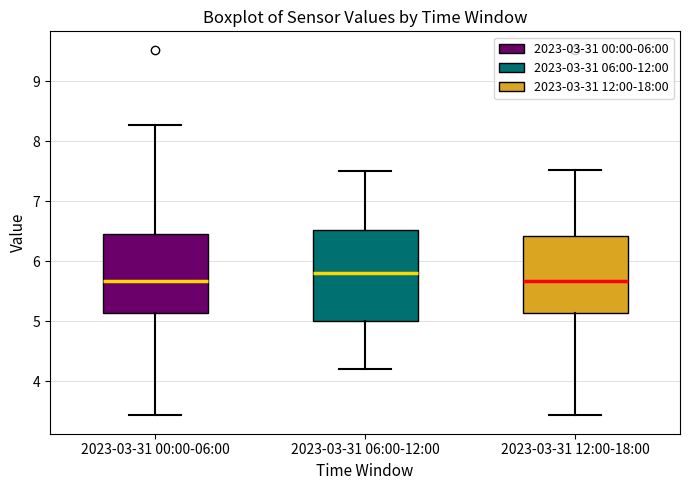

Reading left to right, read every box against the y-axis: the position of its median line, the range the box covers, and the ends of its whiskers. The values are not printed on the chart, so give them approximately, as read against the axis.

2023-03-31 00:00-06:00: median 5.7, box 5.1 to 6.4, whiskers 3.4 to 8.3
2023-03-31 06:00-12:00: median 5.8, box 5.0 to 6.5, whiskers 4.2 to 7.5
2023-03-31 12:00-18:00: median 5.7, box 5.1 to 6.4, whiskers 3.4 to 7.5